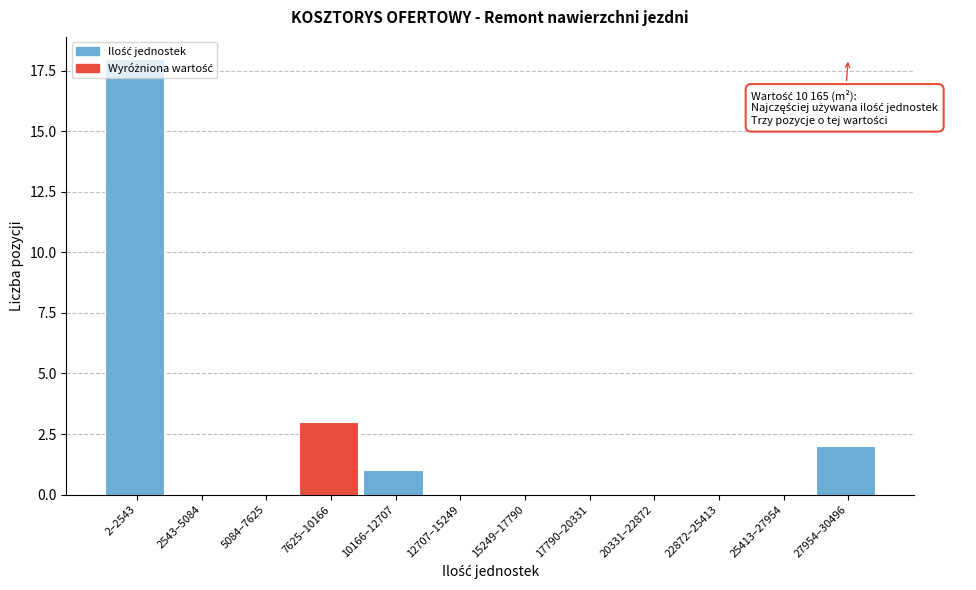

The value at 2–2543 is 8. True or false?

False